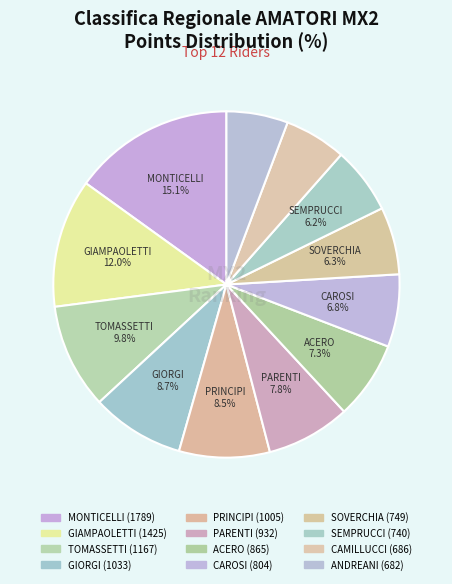

Count the number of slices in the pie.

12